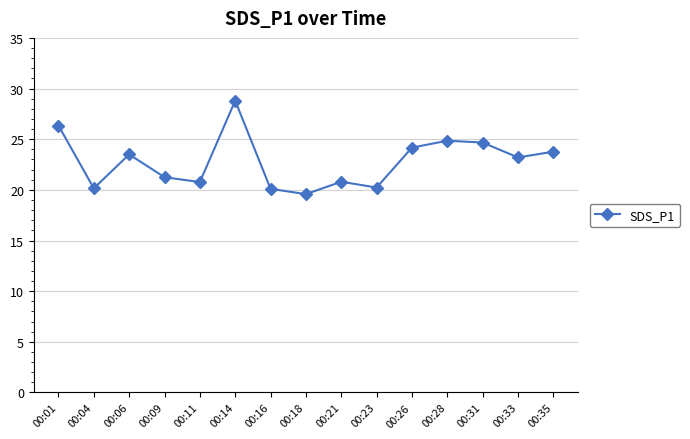

What is the smallest value displayed?

19.6